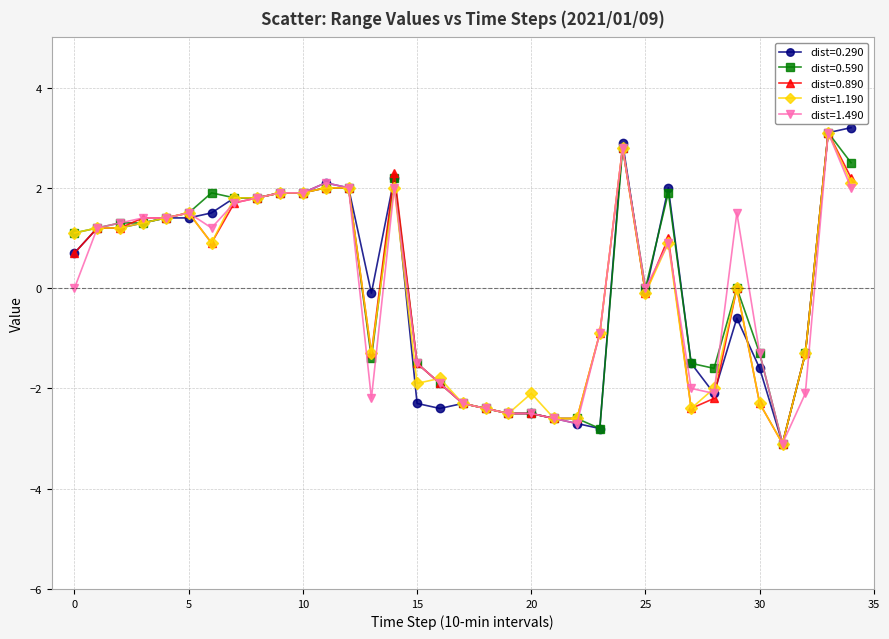

Which series has the widest spread of values?

dist=0.290